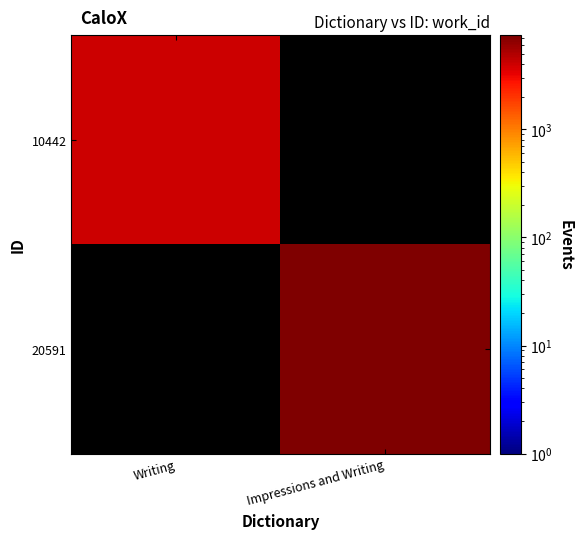

What is the total value across all series at Impressions and Writing?

7411